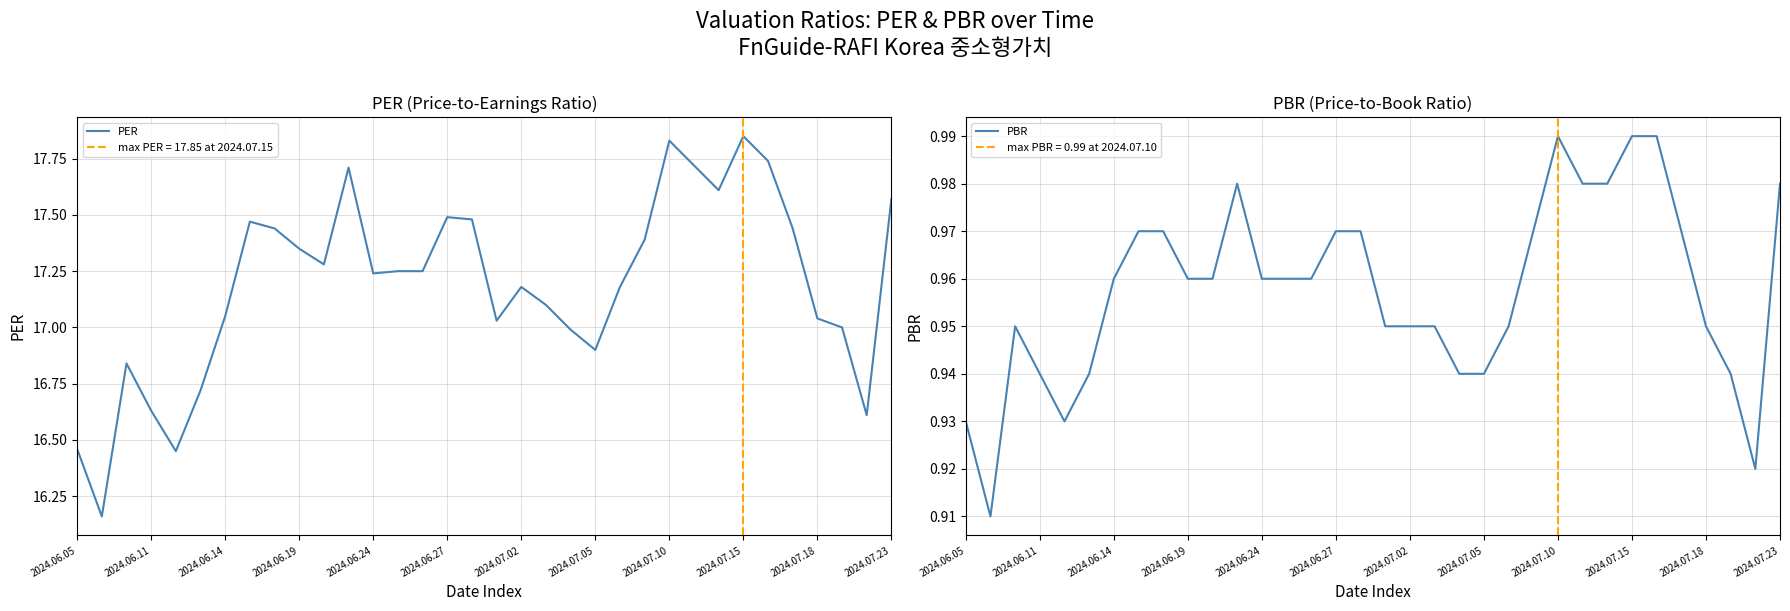

The PER series shows 28.1 at 2024.06.11. True or false?

False